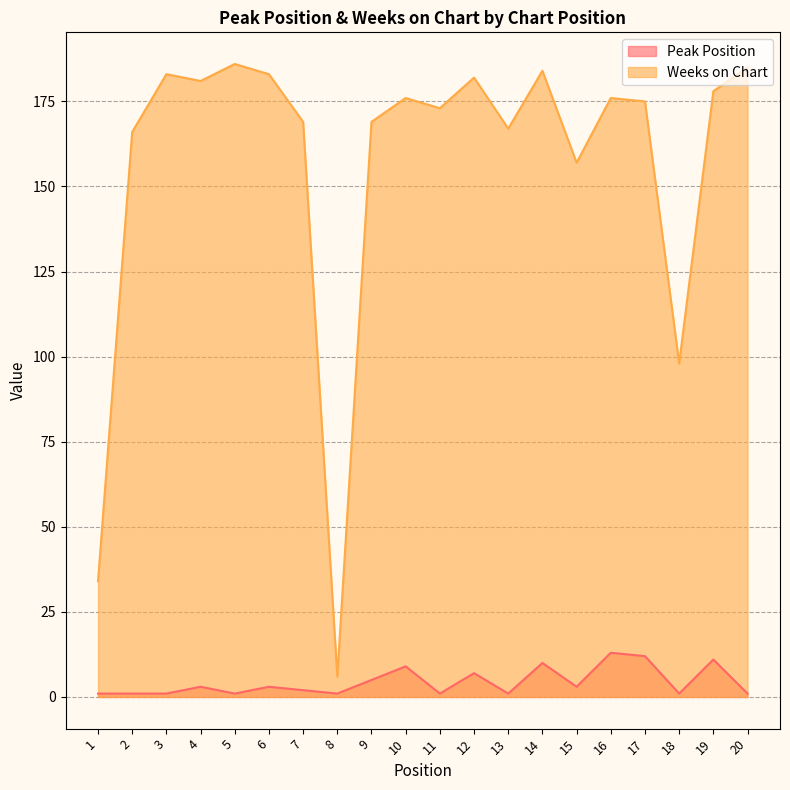

True or false: Weeks on Chart and Peak Position intersect in this chart.

False